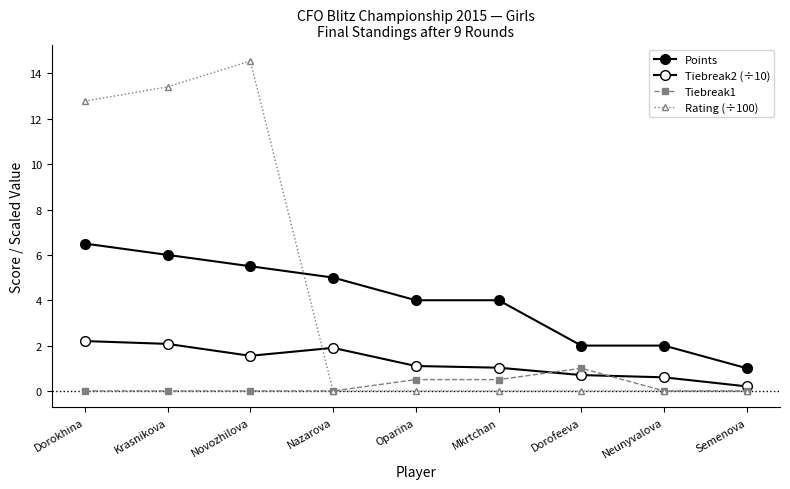

What is the total value across all series at Neunyvalova?

2.6